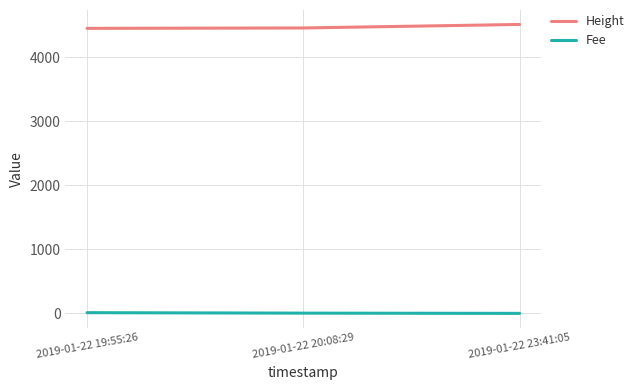

At how many categories does at least one series exceed 2271?

3